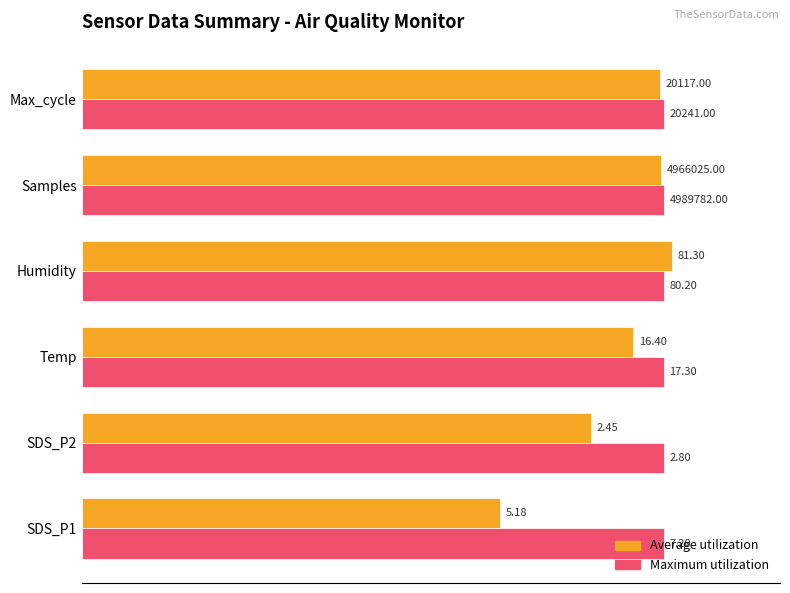

What are all the series names shown in the legend?

Average utilization, Maximum utilization